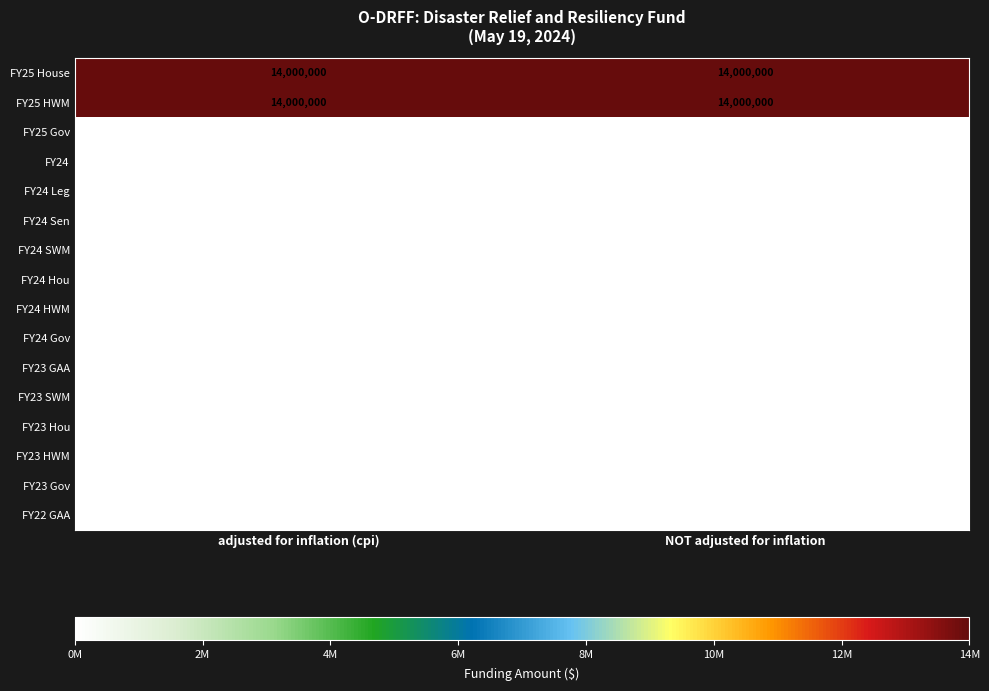

What is the total value across all series at adjusted for inflation (cpi)?

28000000